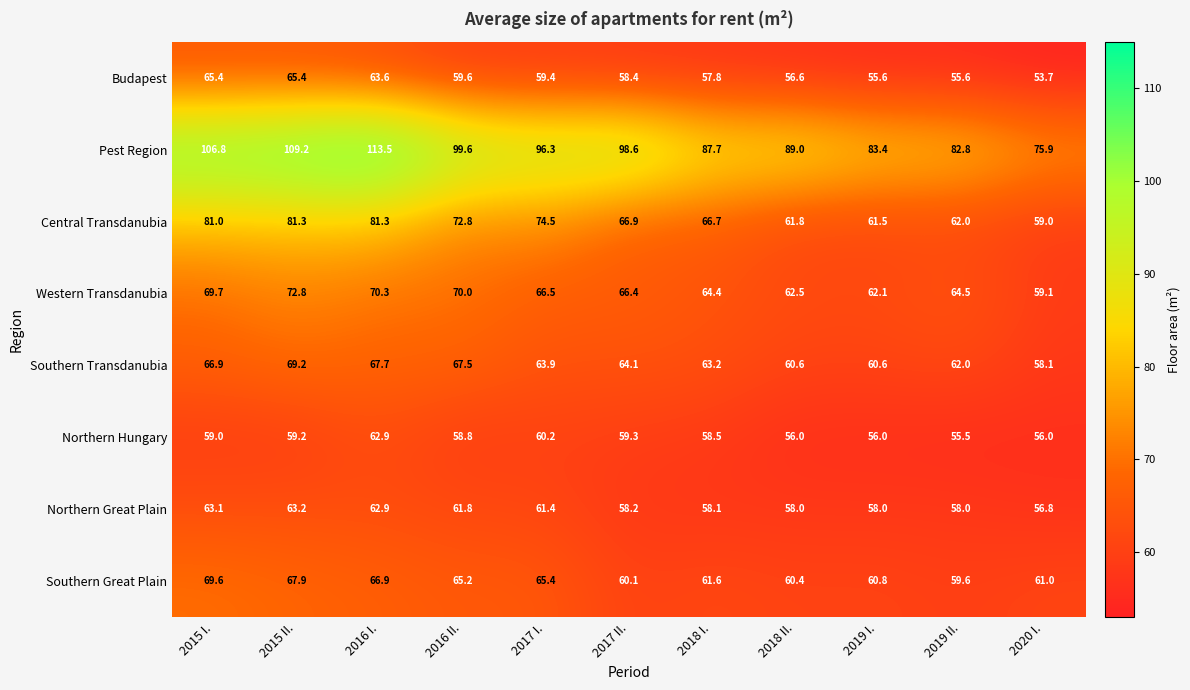

Rank the series at 2017 II. from highest to lowest value.

Pest Region, Central Transdanubia, Western Transdanubia, Southern Transdanubia, Southern Great Plain, Northern Hungary, Budapest, Northern Great Plain